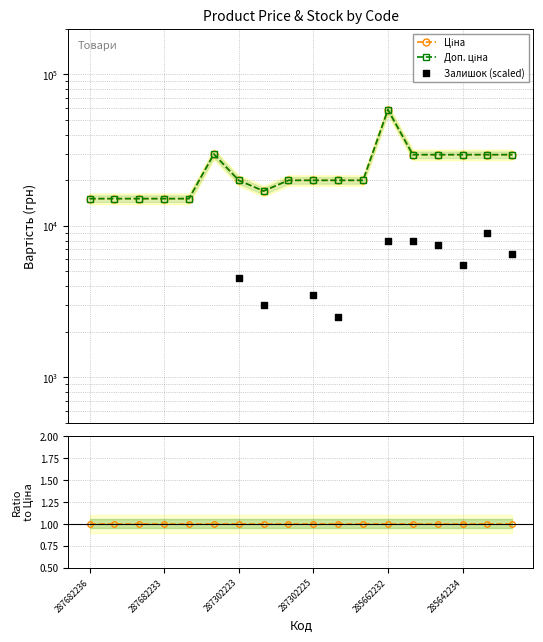

Which series has the largest total across all categories?

Ціна